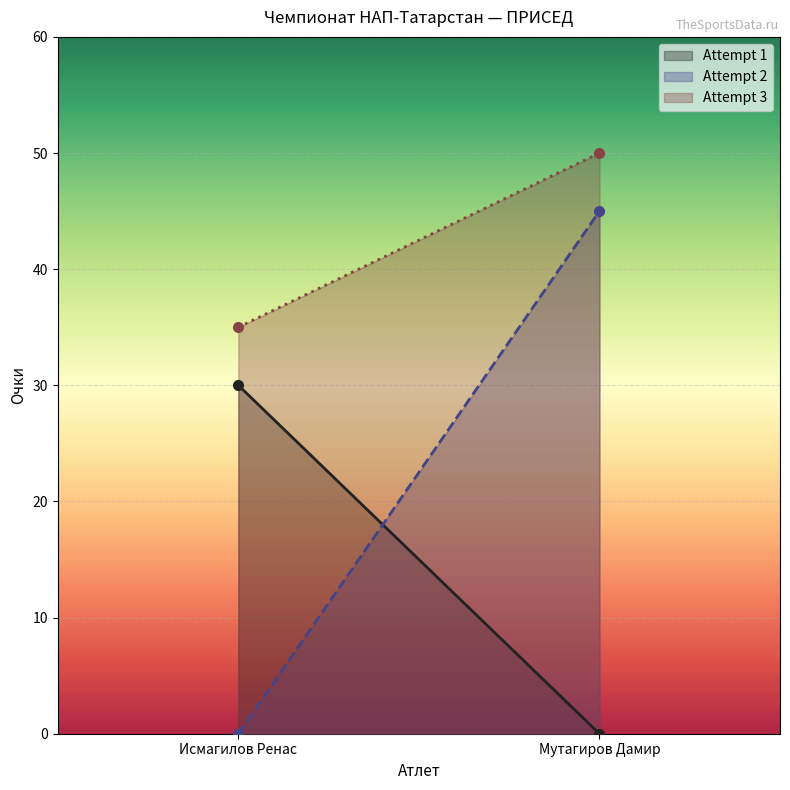

Between Мутагиров Дамир and Исмагилов Ренас, which is larger?

Исмагилов Ренас